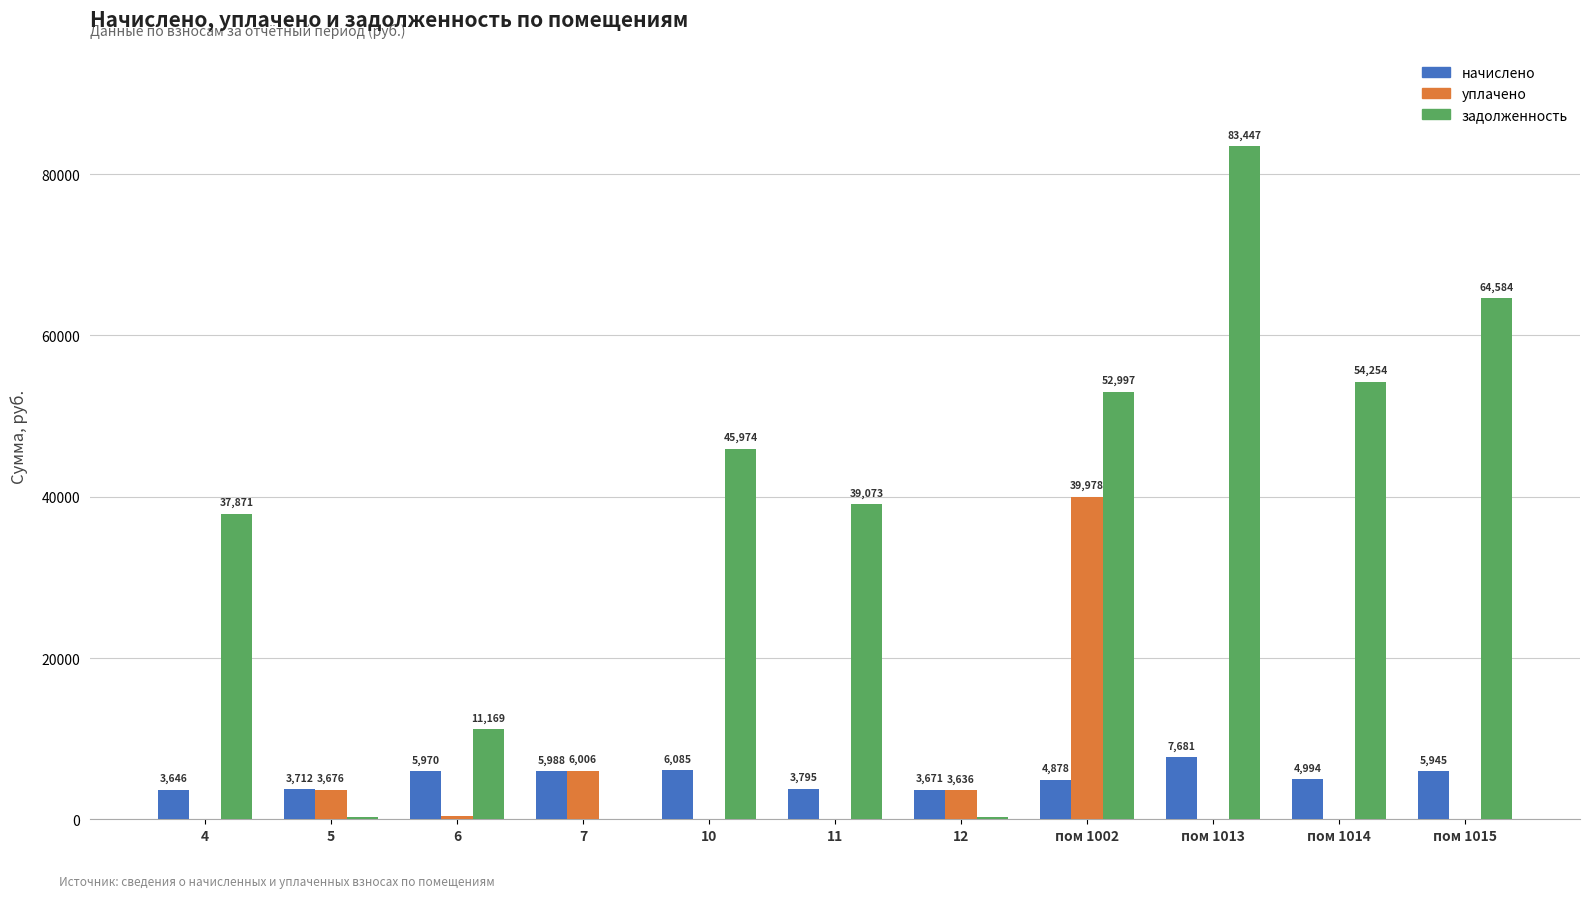

Which series changed the most between 4 and пом 1014?

задолженность